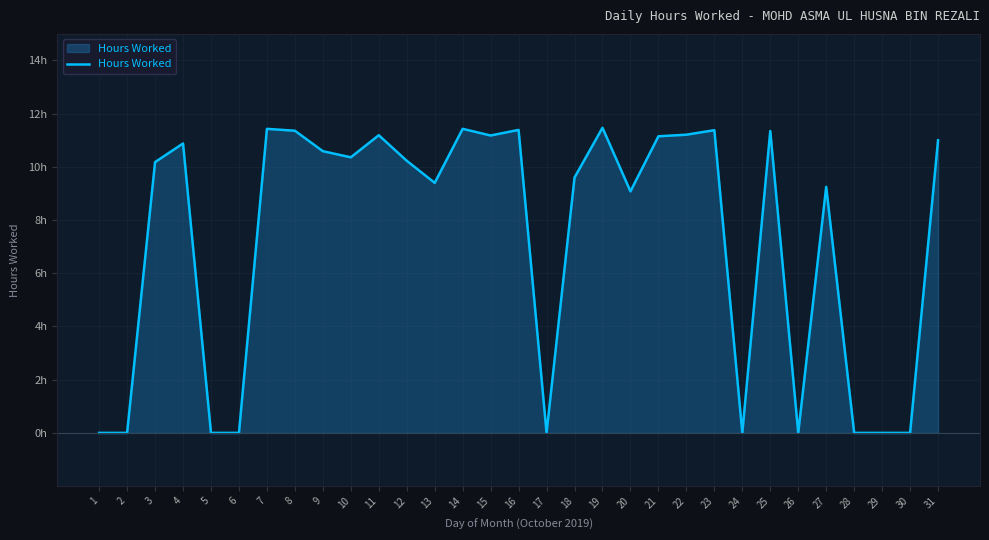

What is the sum of all values?

225.1